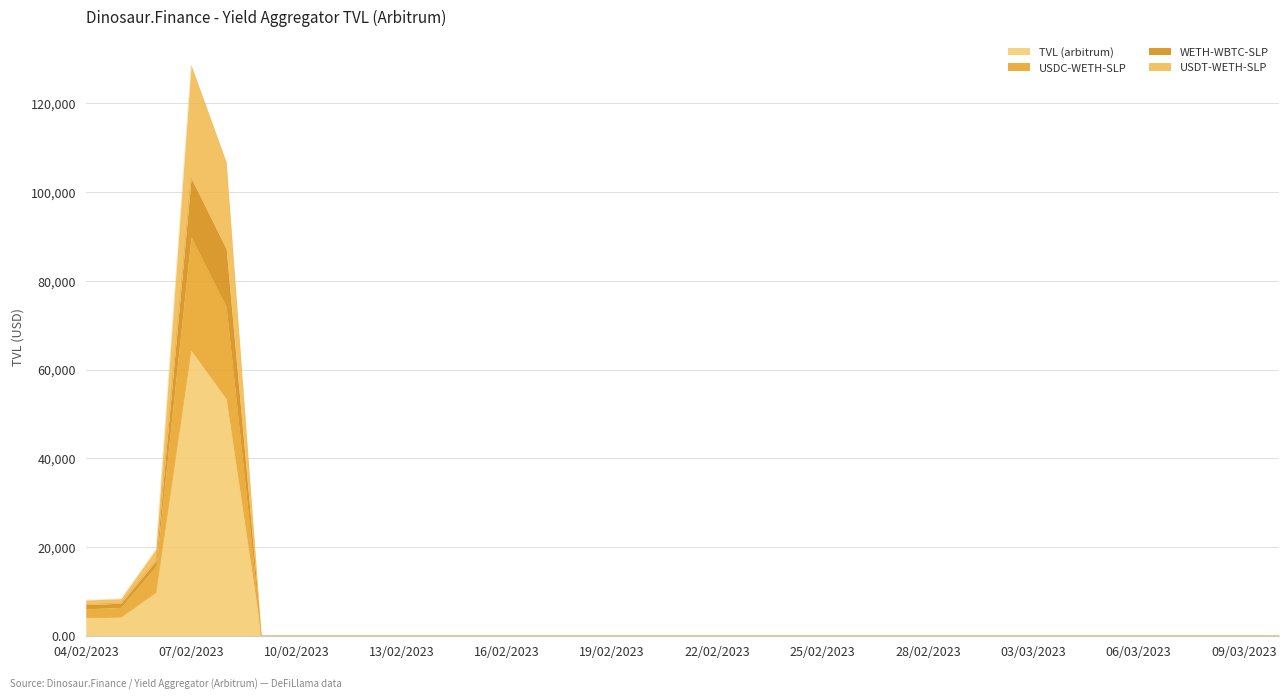

Reading right to left, what are all the values shown in this chart?

TVL (arbitrum): 10/03/2023=0.1	09/03/2023=0.1	08/03/2023=0.1	07/03/2023=0.1	06/03/2023=0.1	05/03/2023=0.1	04/03/2023=0.1	03/03/2023=0.1	02/03/2023=0.1	01/03/2023=0.1	28/02/2023=0.1	27/02/2023=0.1	26/02/2023=0.1	25/02/2023=0.1	24/02/2023=0.1	23/02/2023=0.1	22/02/2023=0.1	21/02/2023=0.1	20/02/2023=0.1	19/02/2023=0.1	18/02/2023=0.1	17/02/2023=0.1	16/02/2023=0.1	15/02/2023=0.1	14/02/2023=0.1	13/02/2023=0.1	12/02/2023=0.1	11/02/2023=0.1	10/02/2023=0.1	09/02/2023=0.1	08/02/2023=53404.3	07/02/2023=64316.4	06/02/2023=9775.6	05/02/2023=4186.1	04/02/2023=4029.3
USDC-WETH-SLP: 10/03/2023=0.1	09/03/2023=0.2	08/03/2023=0.2	07/03/2023=0.2	06/03/2023=0.2	05/03/2023=0.2	04/03/2023=0.2	03/03/2023=0.2	02/03/2023=0.2	01/03/2023=0.2	28/02/2023=0.2	27/02/2023=0.2	26/02/2023=0.2	25/02/2023=0.2	24/02/2023=0.2	23/02/2023=0.2	22/02/2023=0.2	21/02/2023=0.2	20/02/2023=0.2	19/02/2023=0.2	18/02/2023=0.2	17/02/2023=0.2	16/02/2023=0.2	15/02/2023=0.2	14/02/2023=0.2	13/02/2023=0.2	12/02/2023=0.2	11/02/2023=0.2	10/02/2023=0.2	09/02/2023=0.2	08/02/2023=74138.3	07/02/2023=89947.1	06/02/2023=15690.1	05/02/2023=6396.4	04/02/2023=6077.1
WETH-WBTC-SLP: 10/03/2023=0.1	09/03/2023=0.2	08/03/2023=0.2	07/03/2023=0.2	06/03/2023=0.2	05/03/2023=0.2	04/03/2023=0.2	03/03/2023=0.2	02/03/2023=0.2	01/03/2023=0.2	28/02/2023=0.2	27/02/2023=0.2	26/02/2023=0.2	25/02/2023=0.2	24/02/2023=0.2	23/02/2023=0.2	22/02/2023=0.2	21/02/2023=0.2	20/02/2023=0.2	19/02/2023=0.2	18/02/2023=0.2	17/02/2023=0.2	16/02/2023=0.2	15/02/2023=0.2	14/02/2023=0.2	13/02/2023=0.2	12/02/2023=0.2	11/02/2023=0.2	10/02/2023=0.2	09/02/2023=0.2	08/02/2023=87192.2	07/02/2023=103133.1	06/02/2023=16926.2	05/02/2023=7341.8	04/02/2023=7027.1
USDT-WETH-SLP: 10/03/2023=0.2	09/03/2023=0.2	08/03/2023=0.2	07/03/2023=0.2	06/03/2023=0.2	05/03/2023=0.2	04/03/2023=0.2	03/03/2023=0.3	02/03/2023=0.3	01/03/2023=0.3	28/02/2023=0.3	27/02/2023=0.3	26/02/2023=0.2	25/02/2023=0.3	24/02/2023=0.3	23/02/2023=0.3	22/02/2023=0.3	21/02/2023=0.3	20/02/2023=0.3	19/02/2023=0.3	18/02/2023=0.3	17/02/2023=0.3	16/02/2023=0.3	15/02/2023=0.2	14/02/2023=0.2	13/02/2023=0.2	12/02/2023=0.2	11/02/2023=0.2	10/02/2023=0.2	09/02/2023=0.3	08/02/2023=106808.7	07/02/2023=128632.8	06/02/2023=19550.2	05/02/2023=8372.3	04/02/2023=8058.6